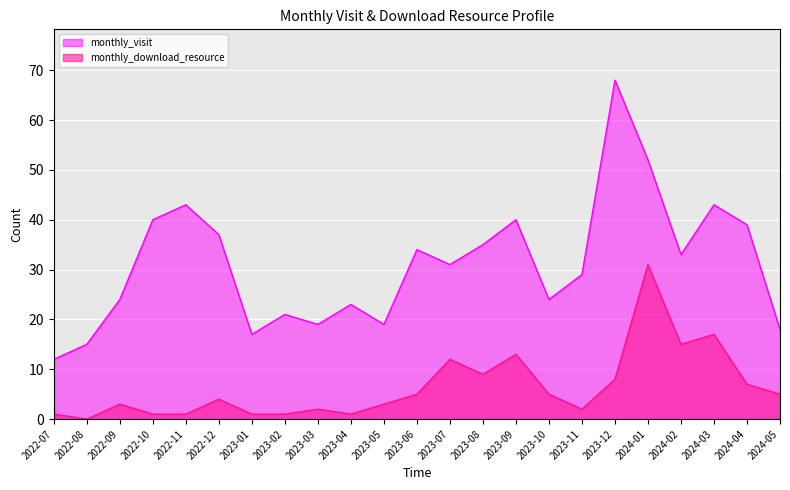

In monthly_download_resource, how many points are lower than both neighbors (excluding endpoints)?

5